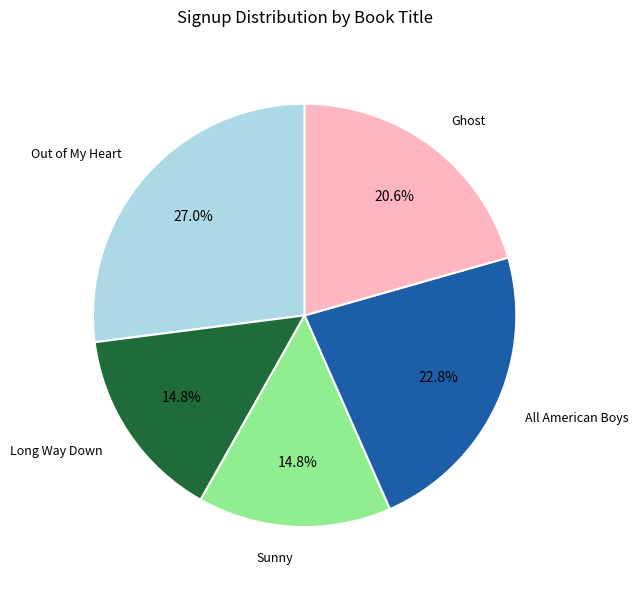

Is there a majority slice in this chart?

No